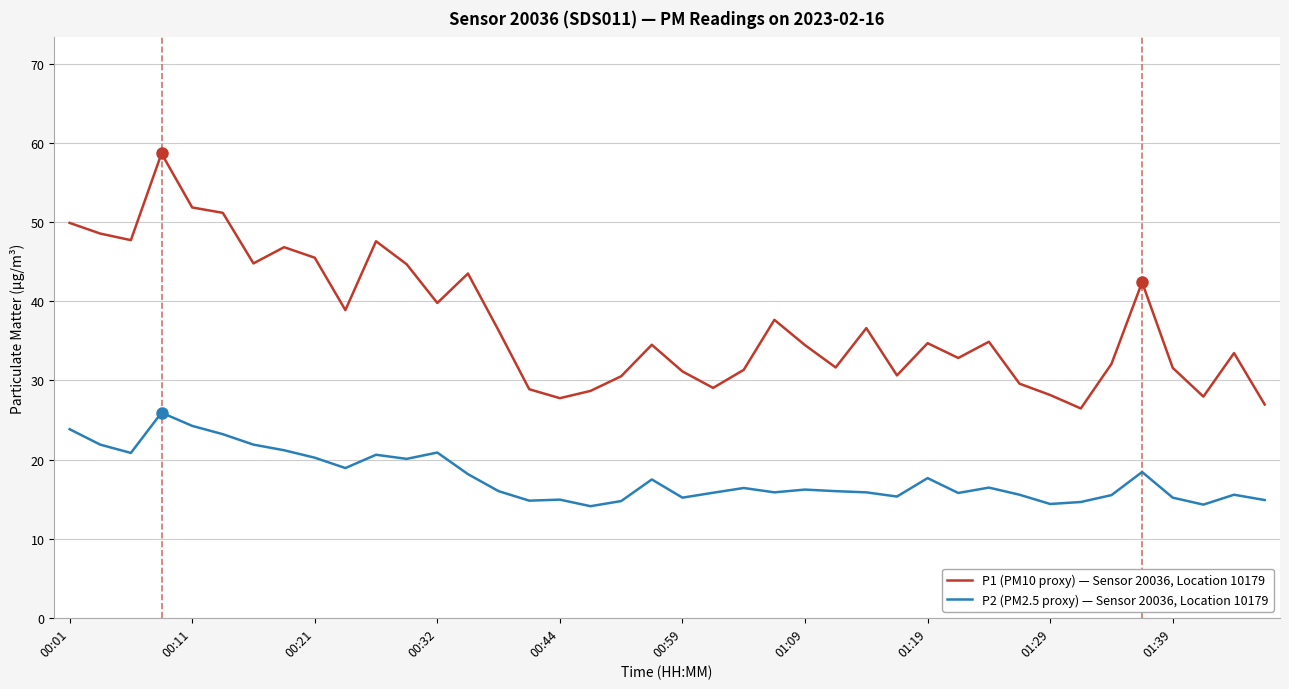

True or false: P2 (PM2.5 proxy) — Sensor 20036, Location 10179 and P1 (PM10 proxy) — Sensor 20036, Location 10179 cross at least once.

False